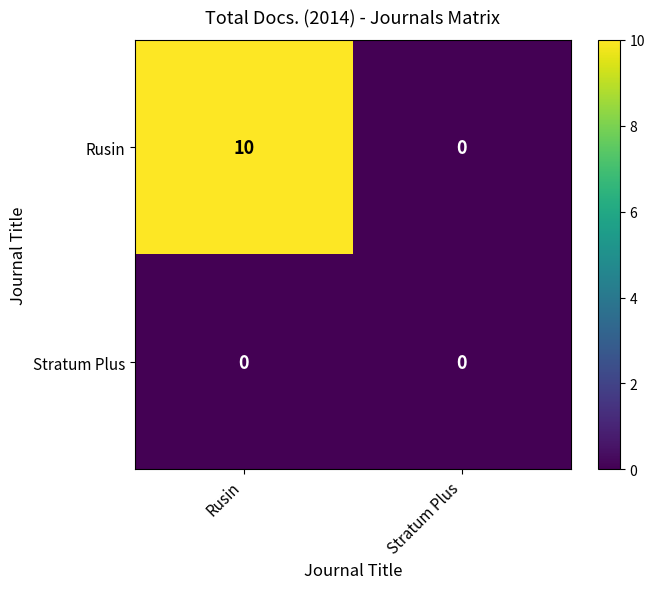

At which label does Rusin reach its minimum?

Stratum Plus